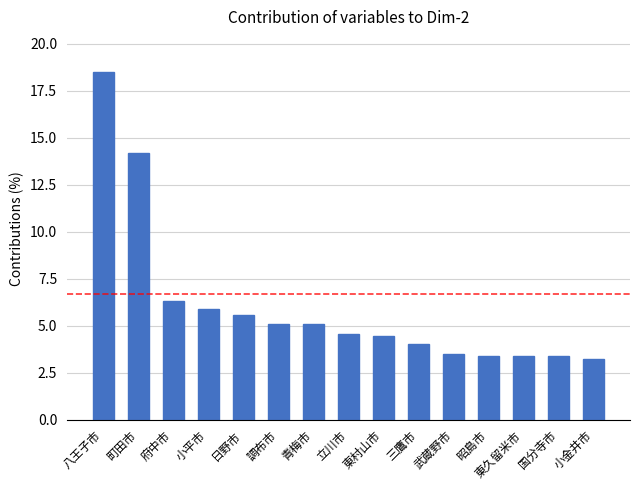

What is the value of the 13th bar from the left?

3.4